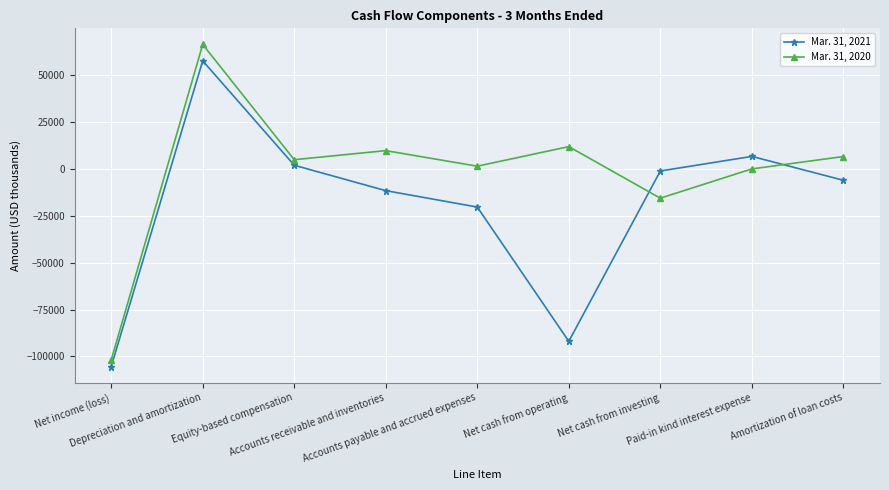

List the series in order of their overall mean, highest first.

Mar. 31, 2020, Mar. 31, 2021